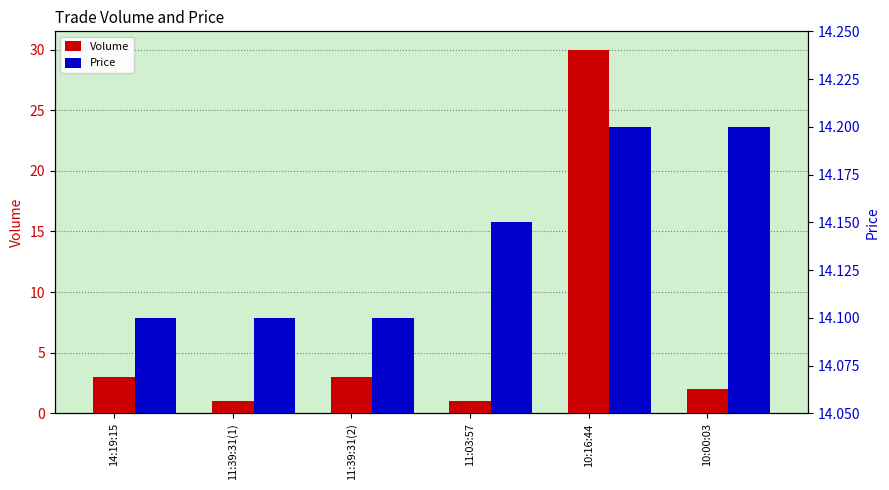

What is the average value of the Volume series?

6.7